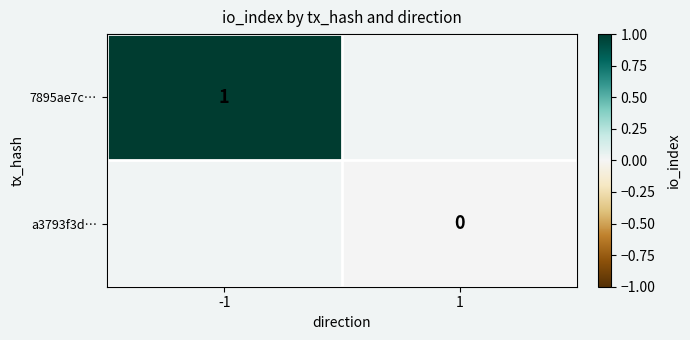

Read the 7895ae7c… value at -1.

1.0